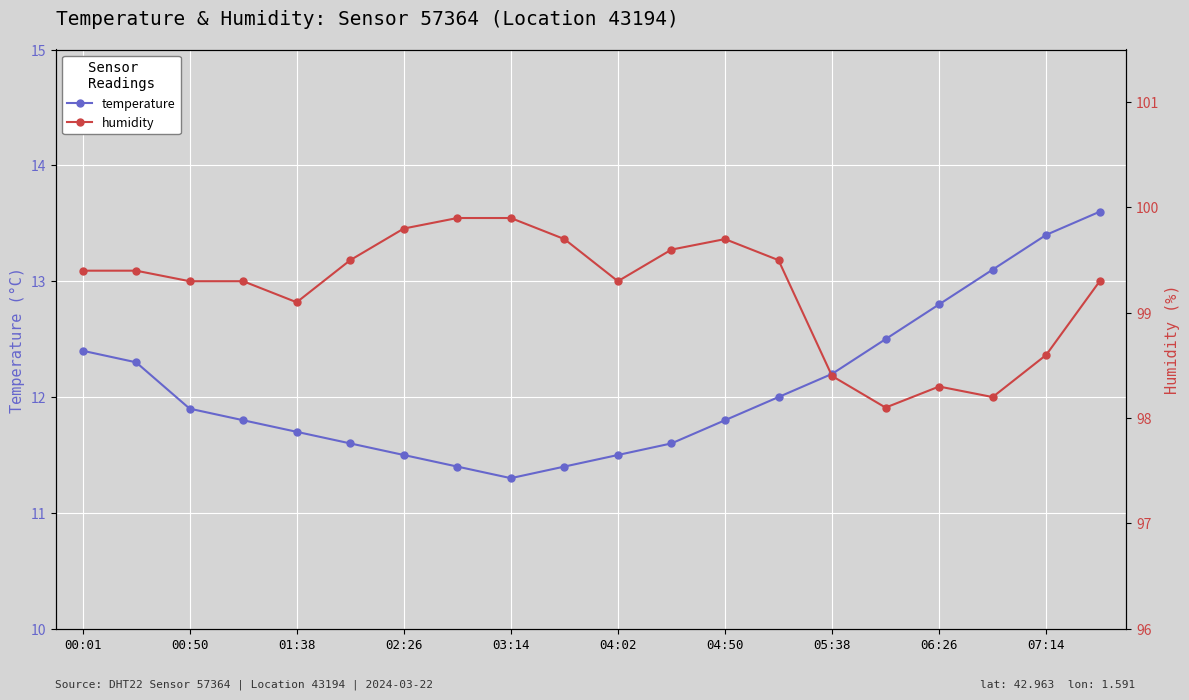

What is the minimum value for temperature?

11.3